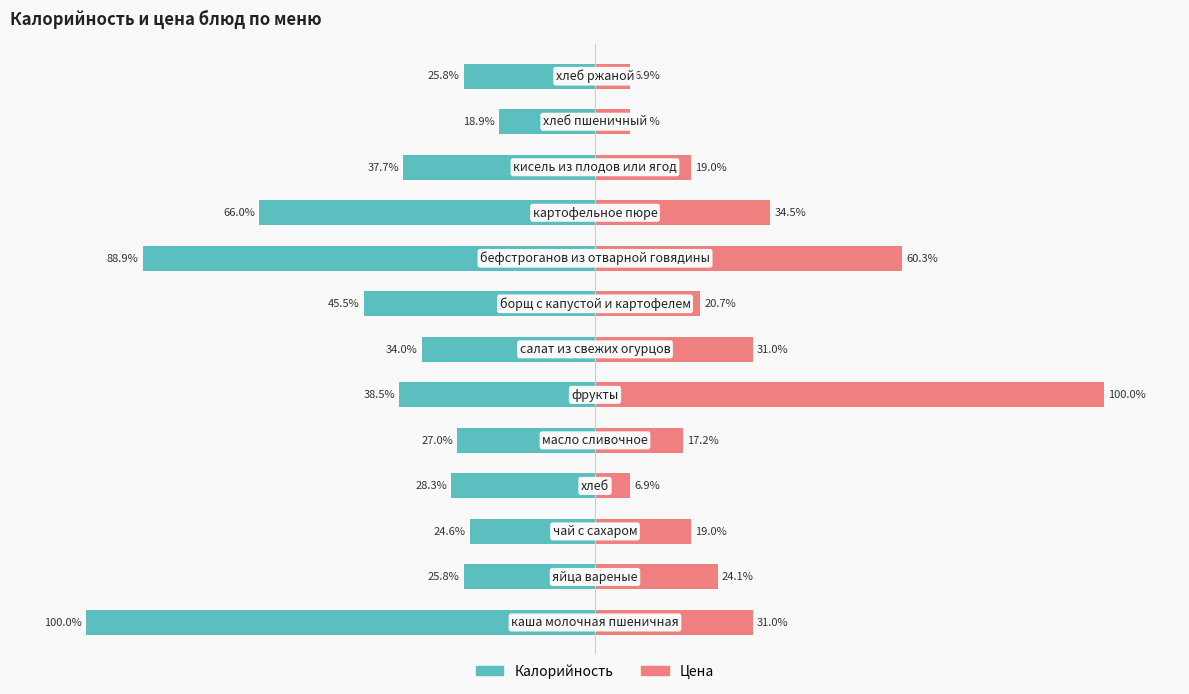

What is the minimum value for Калорийность?

-100.0